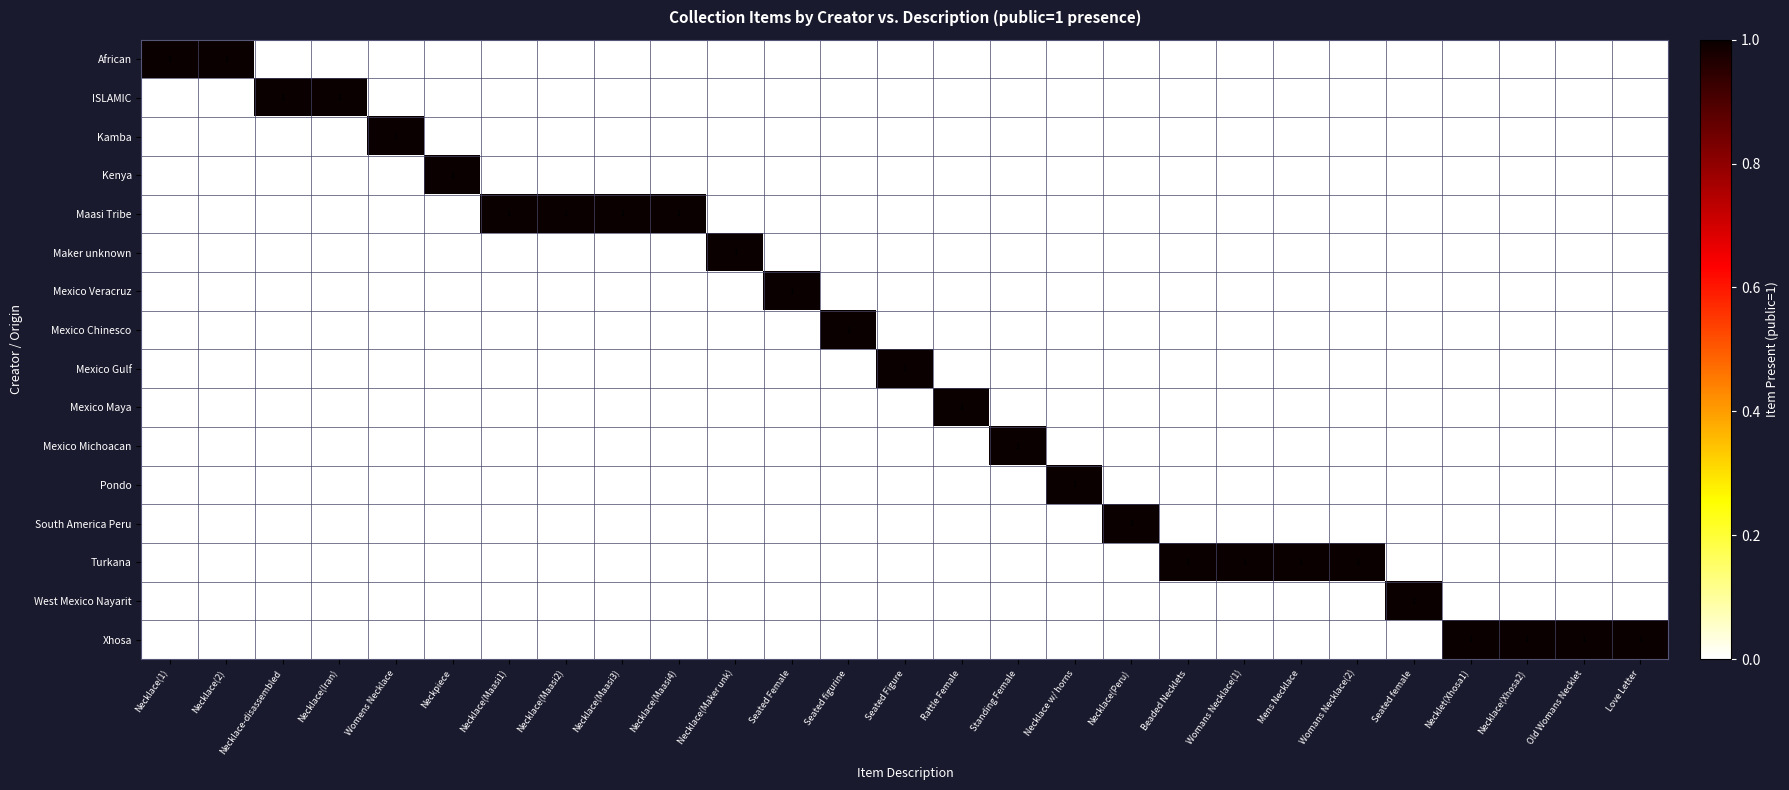

List the series in order of their peak value, highest first.

African, ISLAMIC, Kamba, Kenya, Maasi Tribe, Maker unknown, Mexico Veracruz, Mexico Chinesco, Mexico Gulf, Mexico Maya, Mexico Michoacan, Pondo, South America Peru, Turkana, West Mexico Nayarit, Xhosa